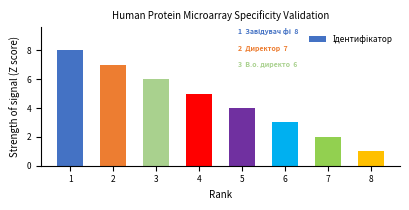

True or false: the data shows 1 at 3.

False